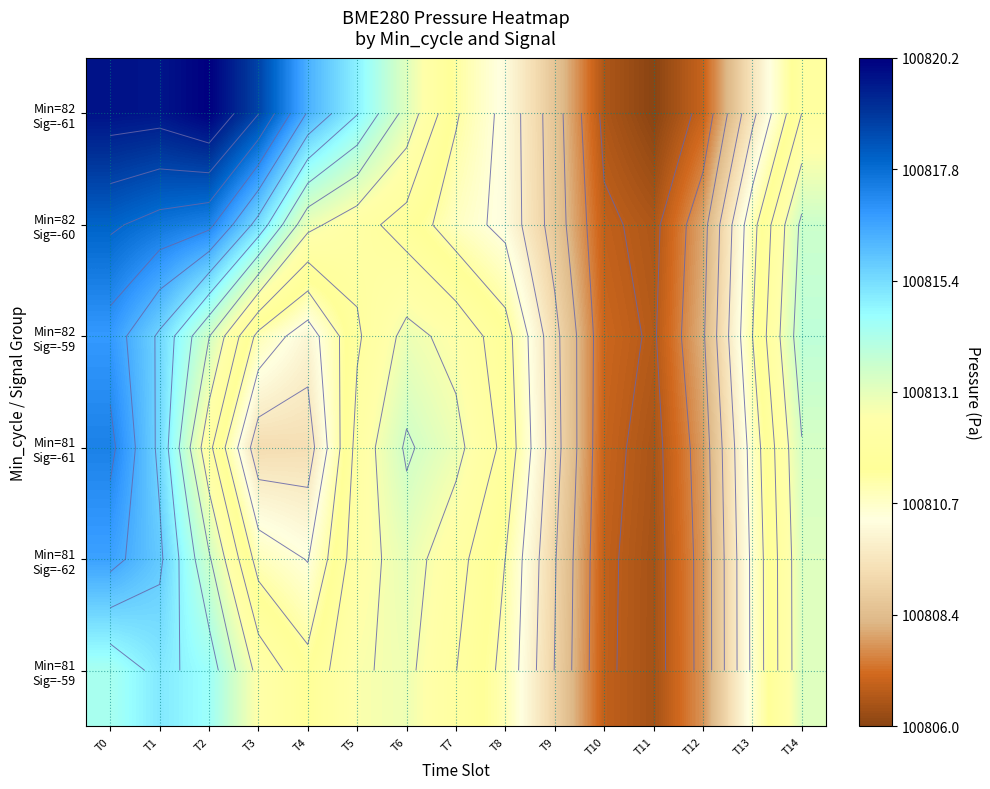

What is the highest value of the Min=81 Sig=-59 series?

100815.2